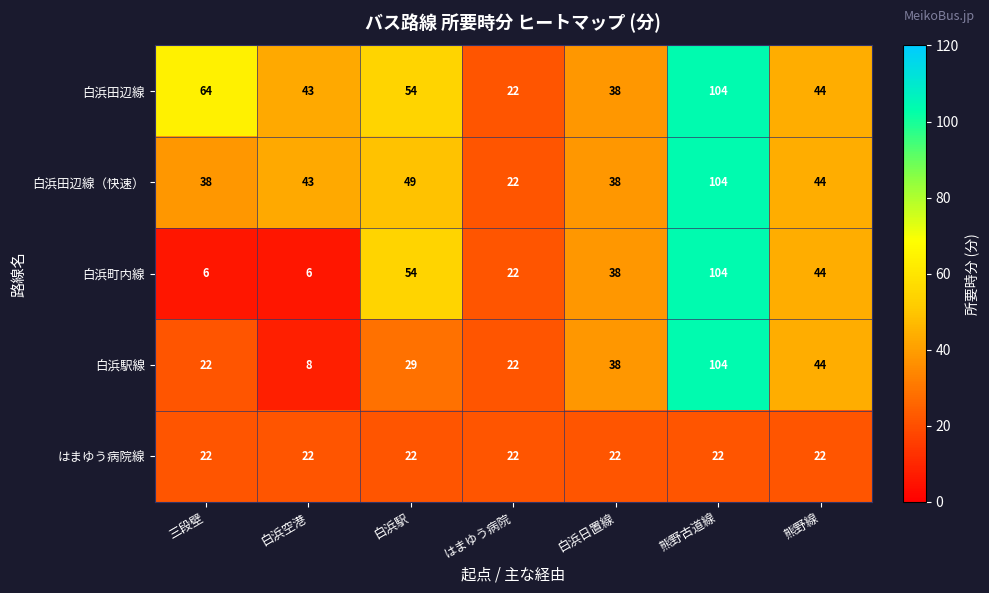

At which category is the sum across all series the highest?

熊野古道線